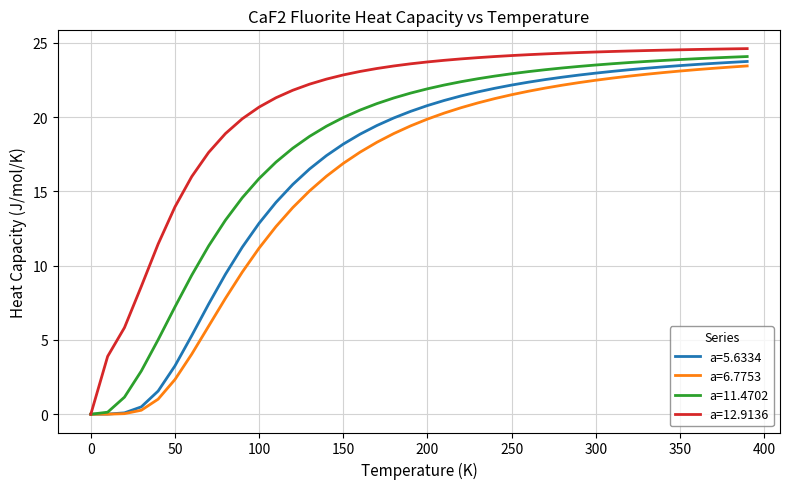

What is the highest value of the a=11.4702 series?

24.1